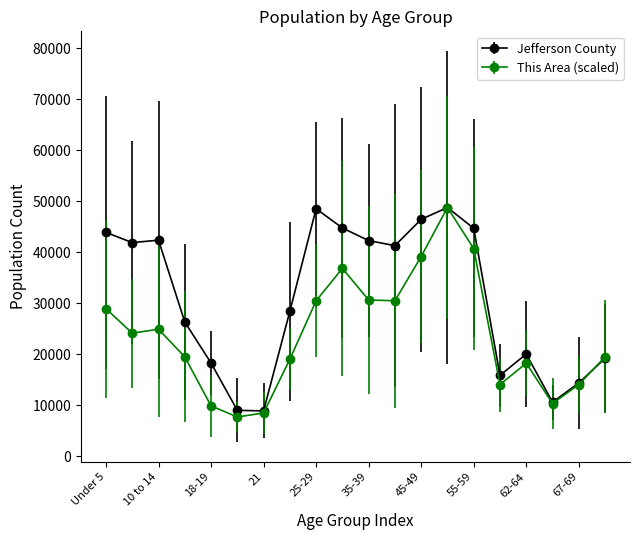

Does the chart display data point markers on the line(s)?

Yes